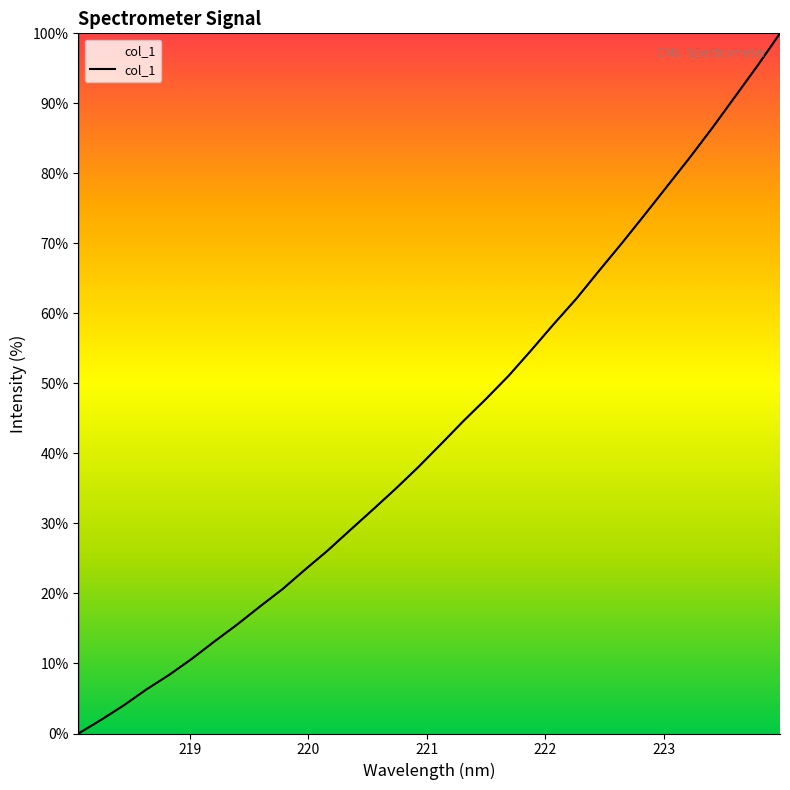

What is the difference between the maximum and minimum values?

100.0